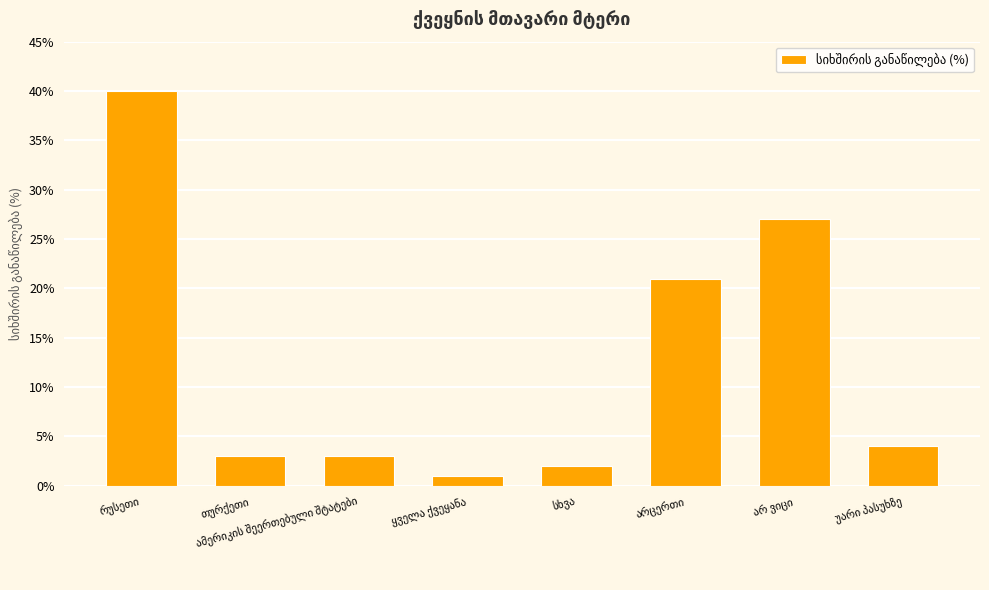

What is the value of the 8th bar from the left?

4